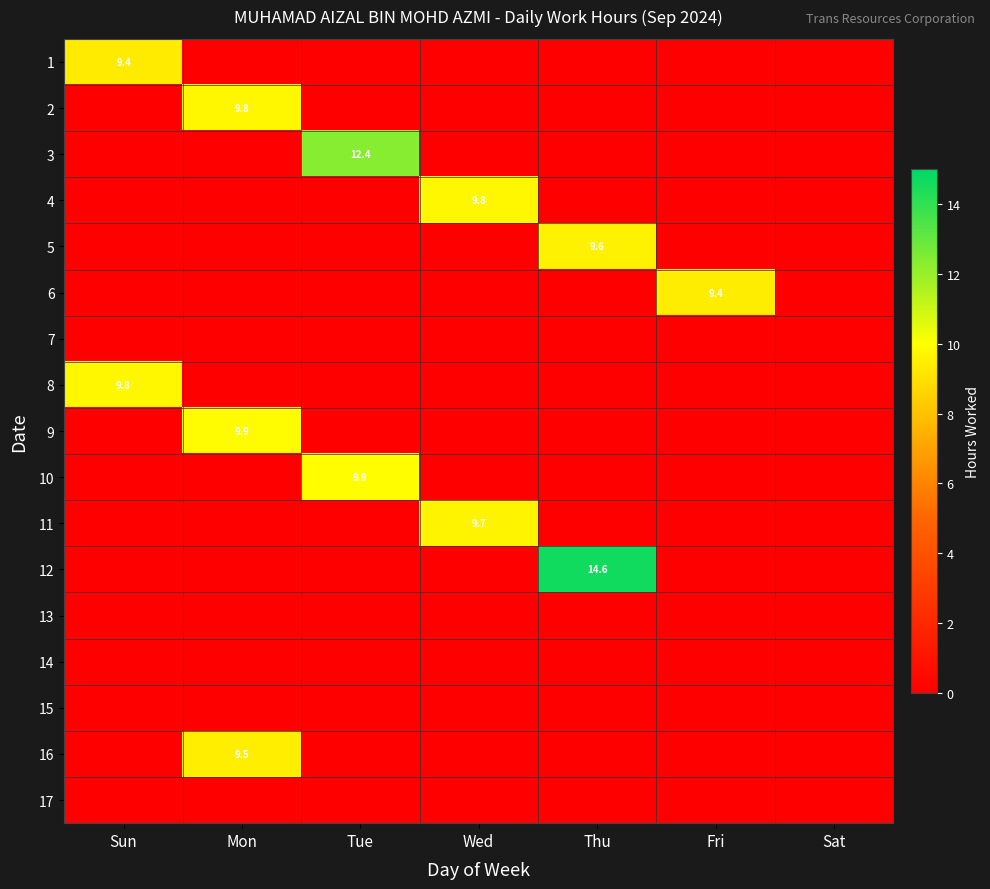

What is the spread (max minus min) of values at Wed?

9.8